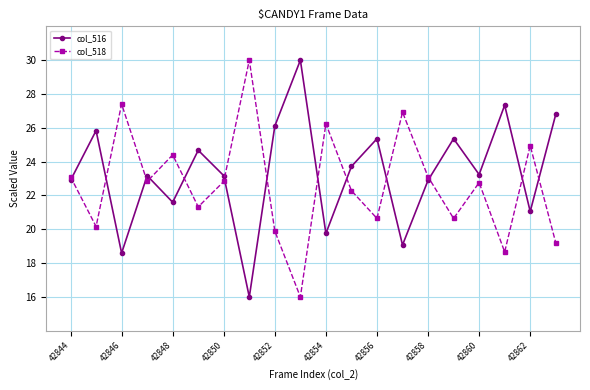

What is the difference between the second highest and second lowest values in the col_518 series?

8.7